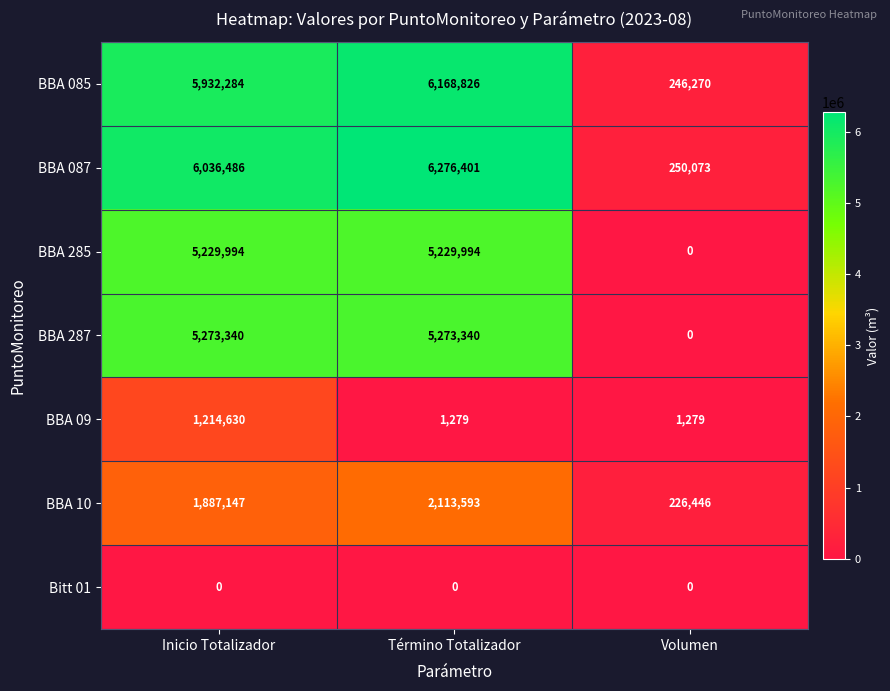

Count the number of data series in this chart.

7